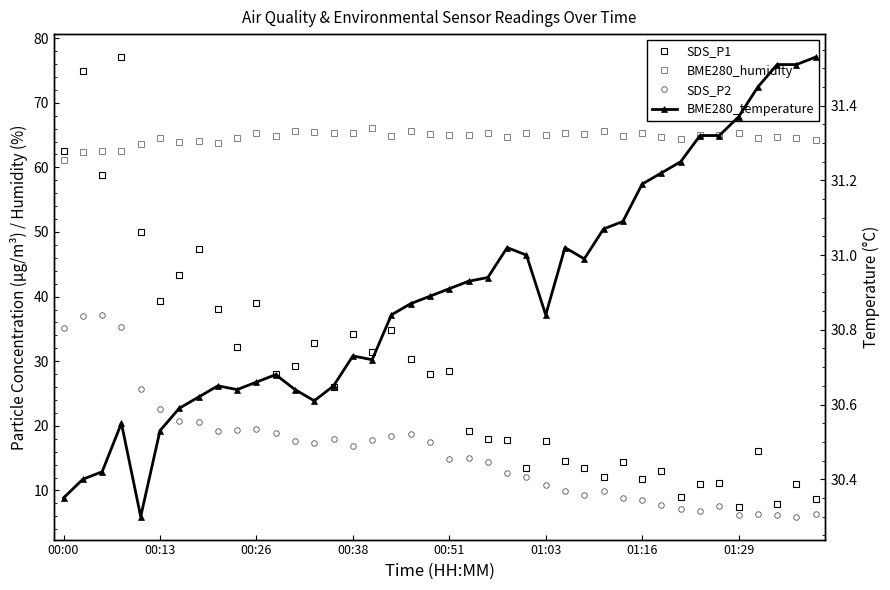

How many interior local peaks does the SDS_P1 series have?

14